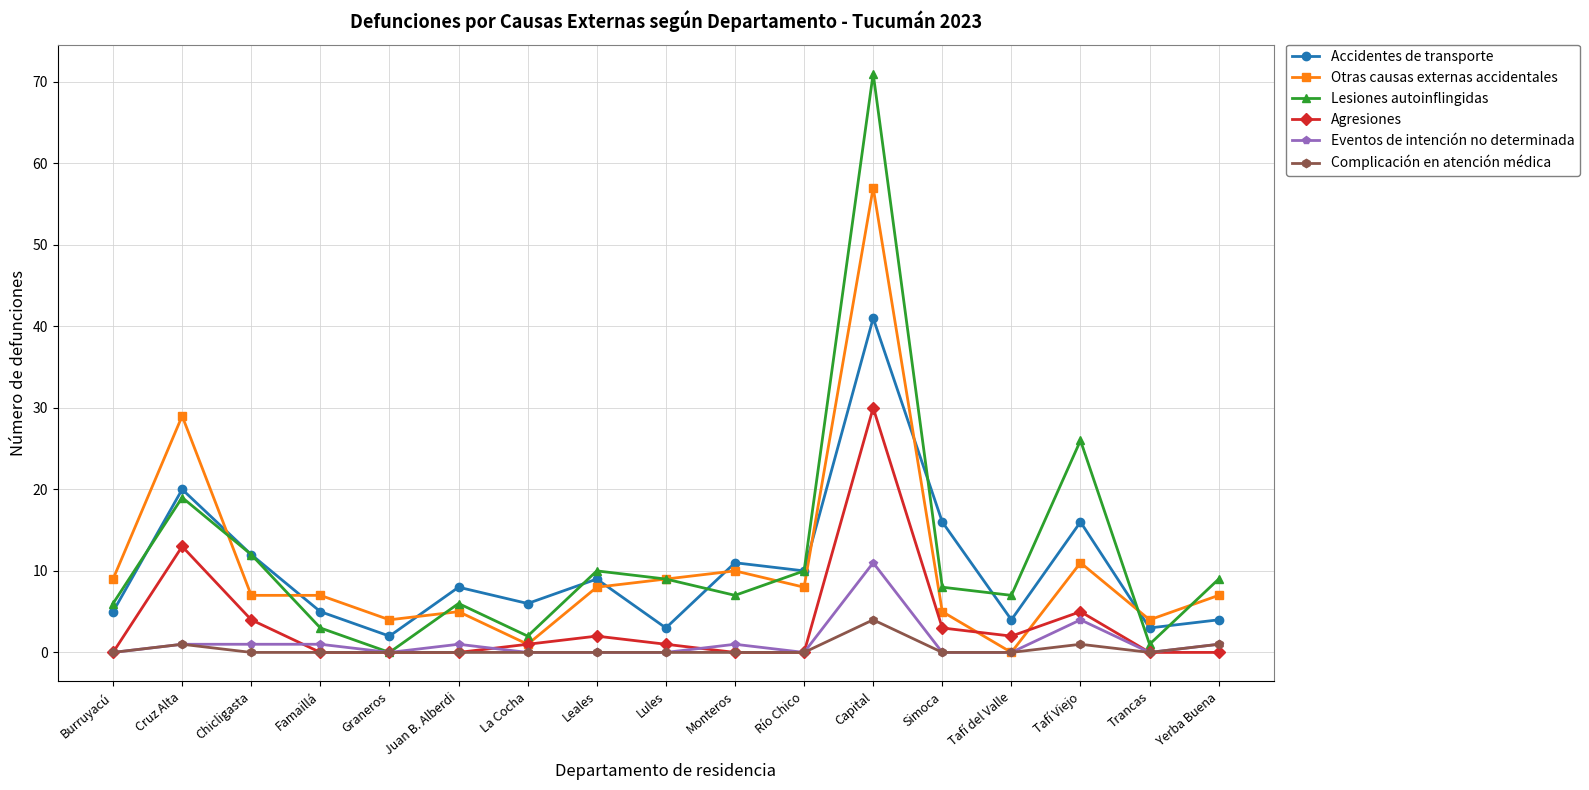

What is the label of the 11th point from the right?

La Cocha